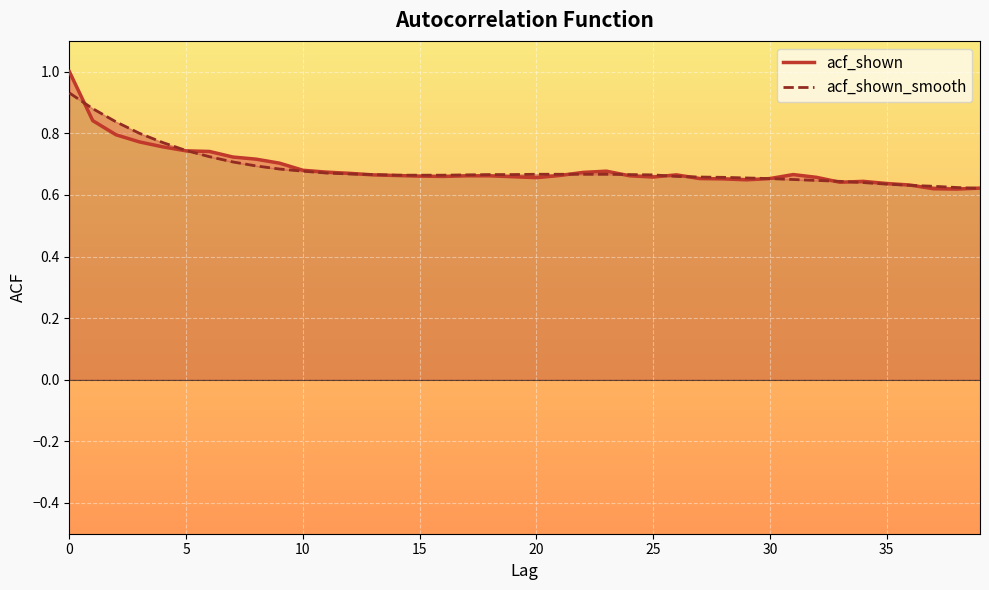

Reading left to right, extract all data points from this chart.

acf_shown: 1.0	0.8	0.8	0.8	0.8	0.7	0.7	0.7	0.7	0.7	0.7	0.7	0.7	0.7	0.7	0.7	0.7	0.7	0.7	0.7	0.7	0.7	0.7	0.7	0.7	0.7	0.7	0.7	0.7	0.6	0.7	0.7	0.7	0.6	0.6	0.6	0.6	0.6	0.6	0.6
acf_shown_smooth: 0.9	0.9	0.8	0.8	0.8	0.7	0.7	0.7	0.7	0.7	0.7	0.7	0.7	0.7	0.7	0.7	0.7	0.7	0.7	0.7	0.7	0.7	0.7	0.7	0.7	0.7	0.7	0.7	0.7	0.7	0.7	0.7	0.6	0.6	0.6	0.6	0.6	0.6	0.6	0.6